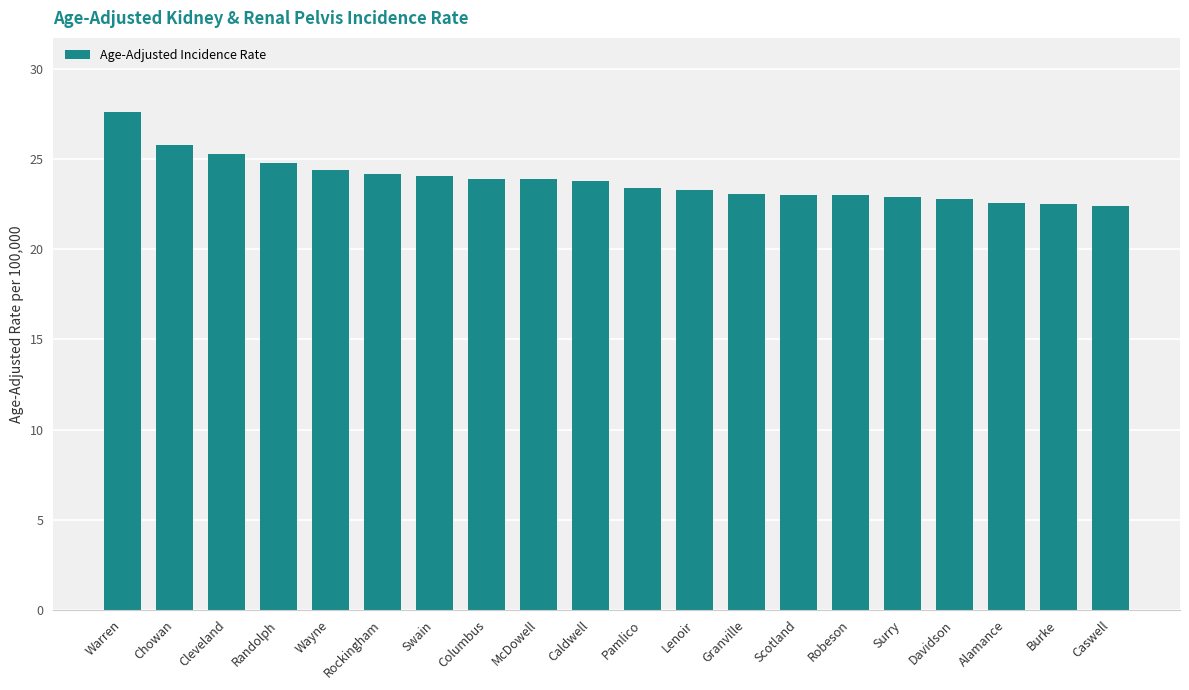

Between Lenoir and Columbus, which is larger?

Columbus